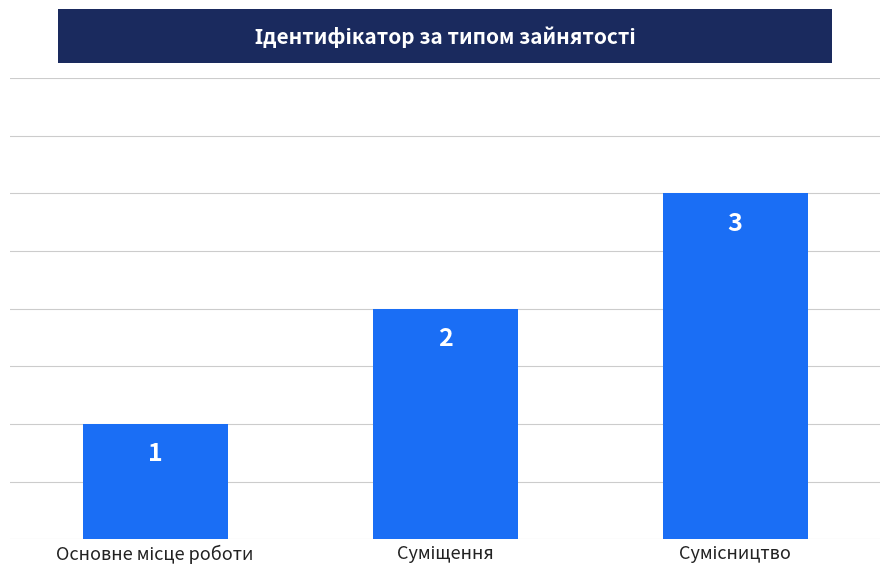

What is the value of the 2nd bar from the left?

2